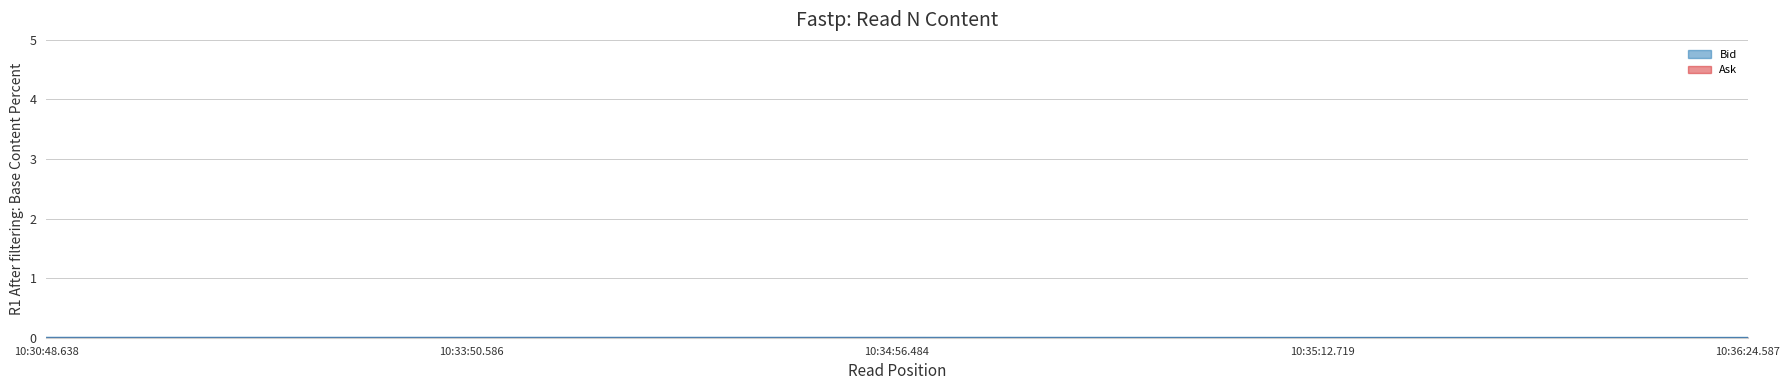

Does the chart display data point markers on the line(s)?

No